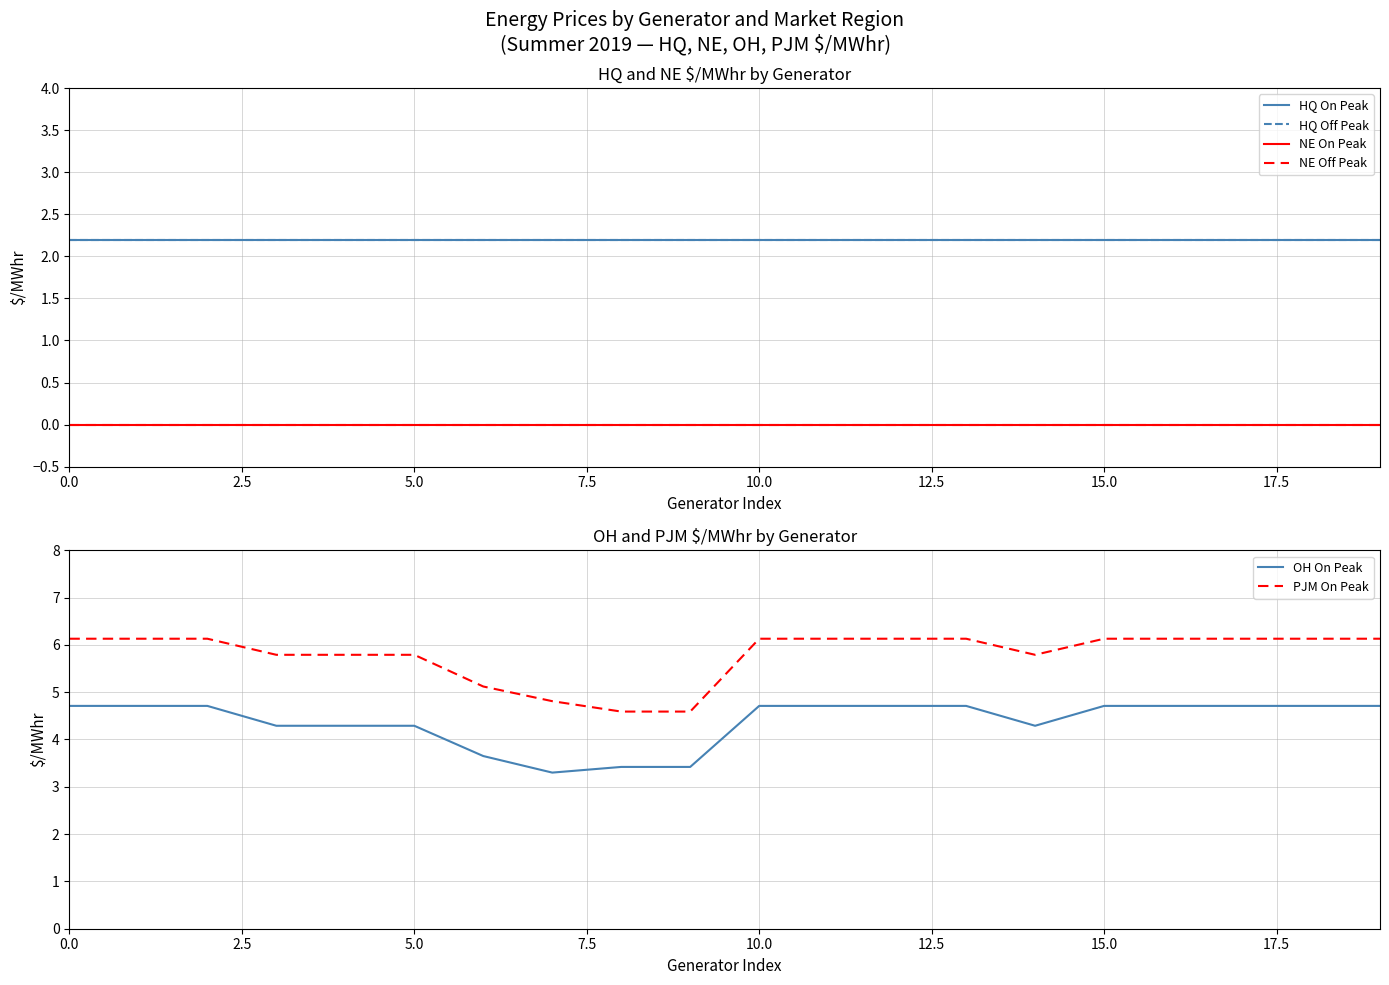

Reading left to right, list all the values displayed in this chart.

HQ On Peak: 2.2	2.2	2.2	2.2	2.2	2.2	2.2	2.2	2.2	2.2	2.2	2.2	2.2	2.2	2.2	2.2	2.2	2.2	2.2	2.2
HQ Off Peak: 2.2	2.2	2.2	2.2	2.2	2.2	2.2	2.2	2.2	2.2	2.2	2.2	2.2	2.2	2.2	2.2	2.2	2.2	2.2	2.2
NE On Peak: 0.0	0.0	0.0	0.0	0.0	0.0	0.0	0.0	0.0	0.0	0.0	0.0	0.0	0.0	0.0	0.0	0.0	0.0	0.0	0.0
NE Off Peak: 0.0	0.0	0.0	0.0	0.0	0.0	0.0	0.0	0.0	0.0	0.0	0.0	0.0	0.0	0.0	0.0	0.0	0.0	0.0	0.0
OH On Peak: 4.7	4.7	4.7	4.3	4.3	4.3	3.6	3.3	3.4	3.4	4.7	4.7	4.7	4.7	4.3	4.7	4.7	4.7	4.7	4.7
PJM On Peak: 6.1	6.1	6.1	5.8	5.8	5.8	5.1	4.8	4.6	4.6	6.1	6.1	6.1	6.1	5.8	6.1	6.1	6.1	6.1	6.1